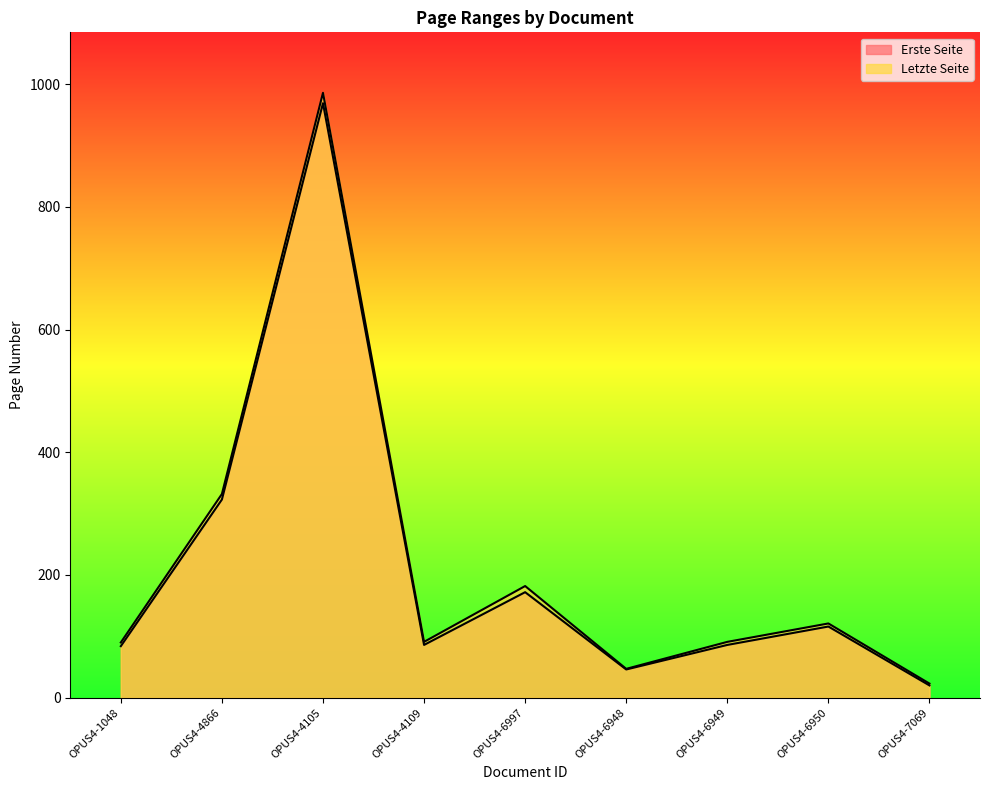

Is the value of Erste Seite at OPUS4-4105 greater than the value of Letzte Seite at OPUS4-4109?

Yes